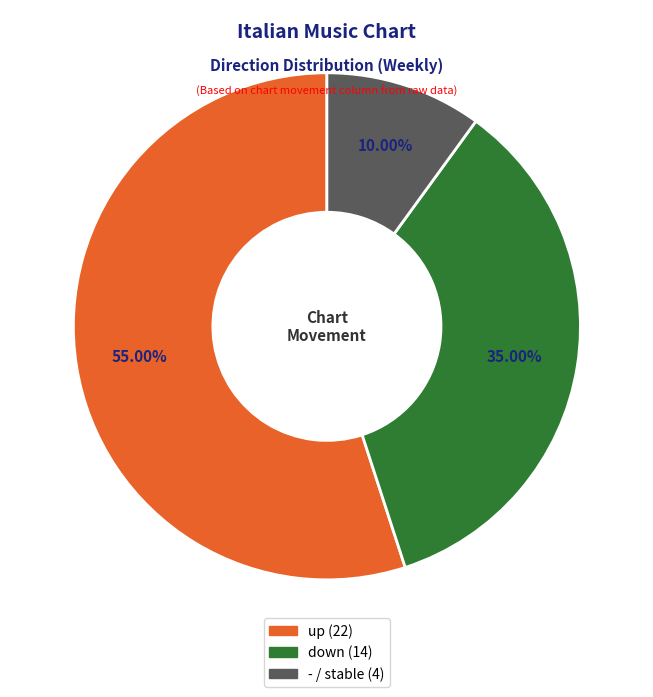

Is the sum of down and up greater than half?

Yes